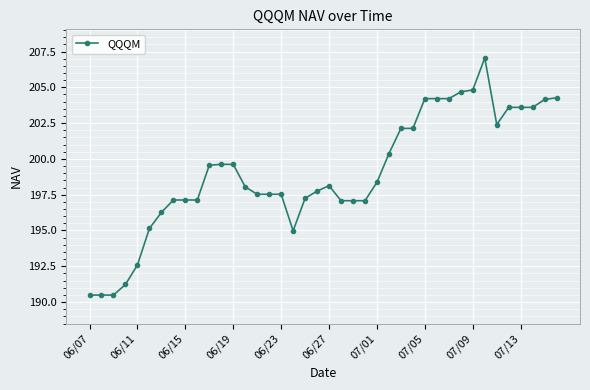

Does the chart display data point markers on the line(s)?

Yes